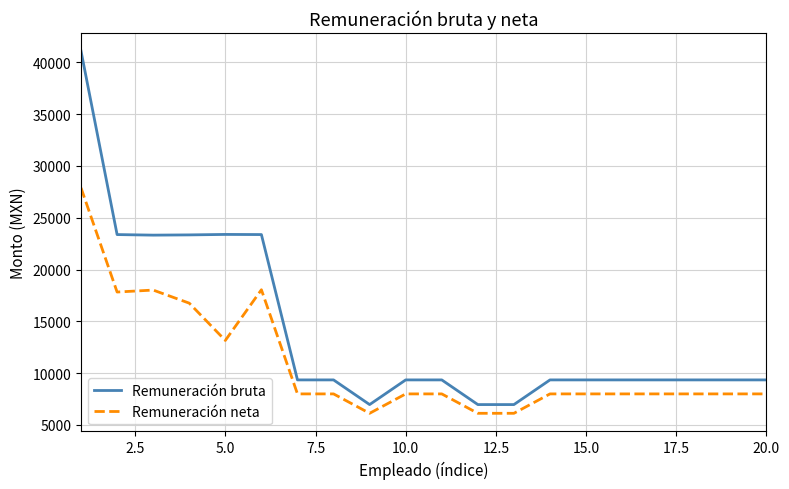

List the series in order of their overall mean, highest first.

Remuneración bruta, Remuneración neta